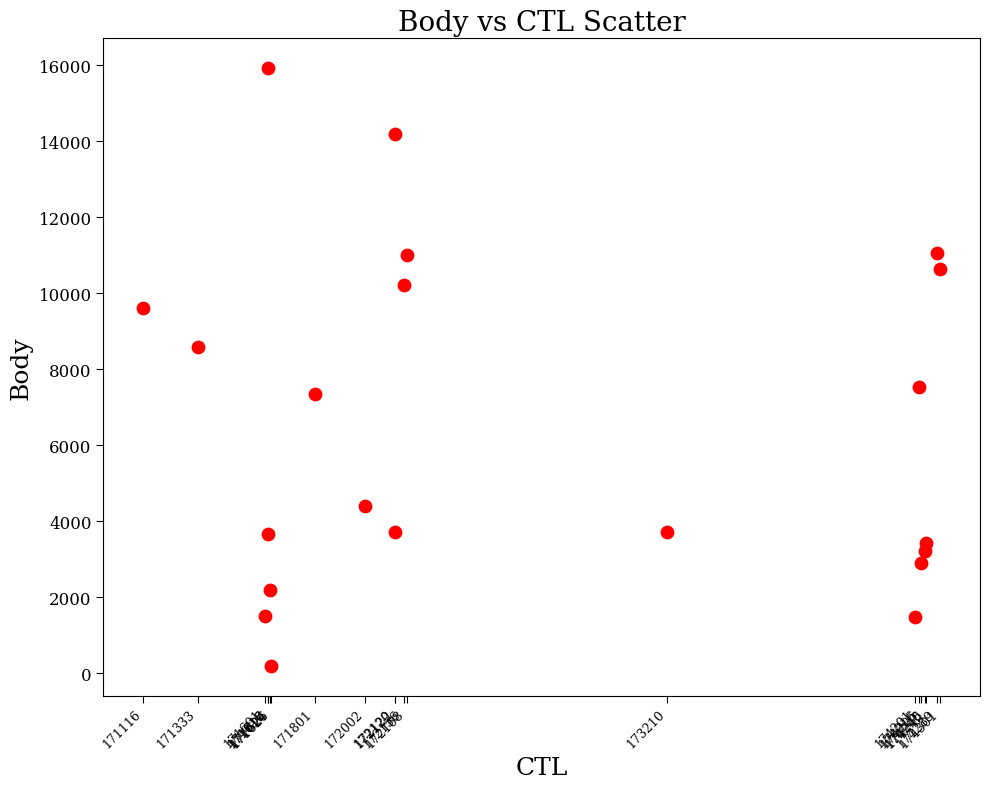

What is the range of Y values (max minus min)?

15714